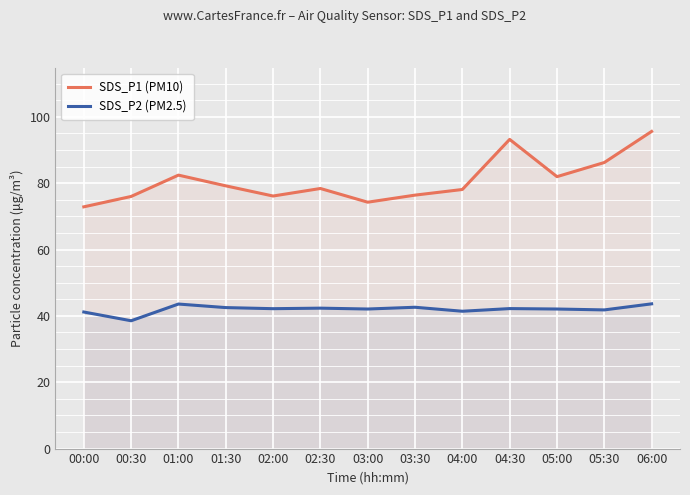

What is the label of the 10th point from the right?

01:30